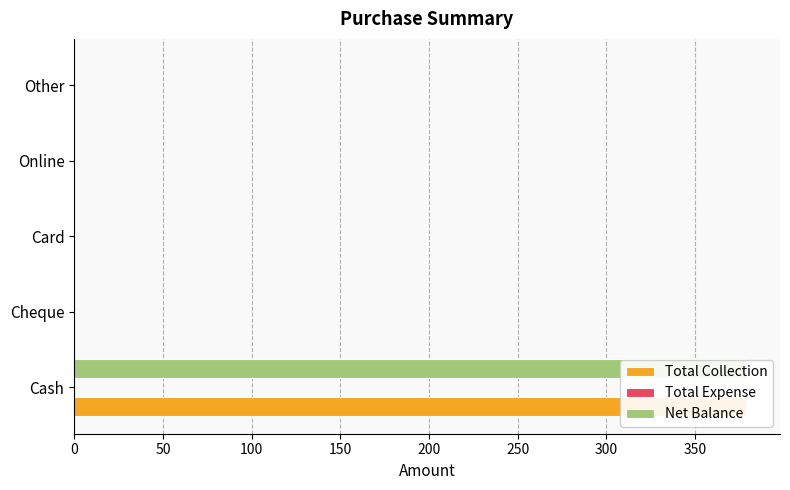

Which has a higher value, Online or Card?

Online